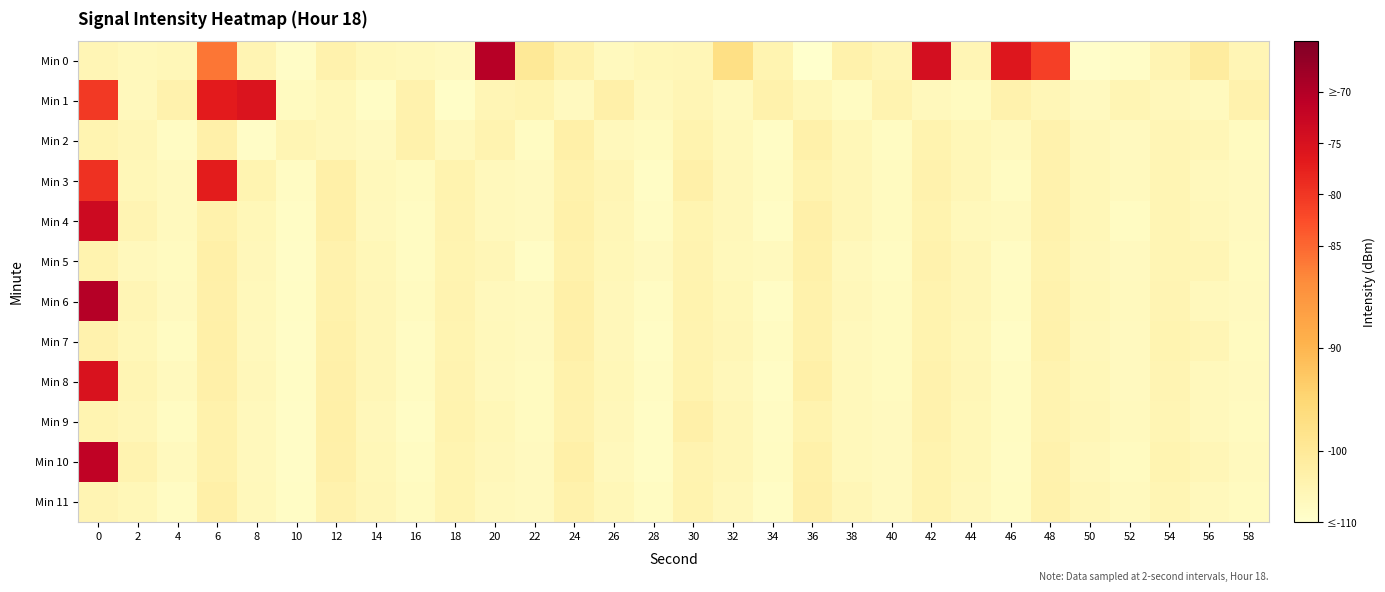

Reading right to left, transcribe all the data shown in this chart.

Min 0: 58=-113.9	56=-111.0	54=-113.6	52=-116.1	50=-116.5	48=-86.0	46=-80.9	44=-113.9	42=-79.4	40=-114.0	38=-112.6	36=-116.9	34=-113.4	32=-107.4	30=-114.1	28=-114.3	26=-115.0	24=-112.7	22=-110.0	20=-75.4	18=-115.2	16=-114.8	14=-114.4	12=-112.9	10=-116.2	8=-113.7	6=-91.4	4=-114.3	2=-114.7	0=-114.0
Min 1: 58=-112.9	56=-115.0	54=-114.6	52=-113.7	50=-115.3	48=-114.1	46=-112.8	44=-115.5	42=-114.9	40=-113.2	38=-115.7	36=-114.4	34=-112.6	32=-115.1	30=-113.9	28=-114.8	26=-112.3	24=-115.2	22=-113.5	20=-114.0	18=-116.4	16=-112.8	14=-116.1	12=-114.4	10=-115.4	8=-80.6	6=-81.9	4=-112.9	2=-114.9	0=-85.3
Min 2: 58=-115.5	56=-114.1	54=-113.9	52=-115.3	50=-114.6	48=-112.8	46=-115.1	44=-114.4	42=-113.1	40=-115.7	38=-114.3	36=-112.5	34=-115.9	32=-114.7	30=-113.0	28=-115.4	26=-114.8	24=-112.1	22=-115.6	20=-113.3	18=-114.9	16=-112.7	14=-115.2	12=-114.5	10=-113.8	8=-116.1	6=-112.4	4=-115.8	2=-114.2	0=-113.5
Min 3: 58=-115.3	56=-114.9	54=-113.7	52=-115.0	50=-114.4	48=-112.9	46=-115.6	44=-114.1	42=-112.8	40=-115.4	38=-114.2	36=-113.0	34=-115.7	32=-114.5	30=-112.3	28=-115.9	26=-114.0	24=-112.6	22=-115.2	20=-114.8	18=-113.1	16=-115.5	14=-114.7	12=-112.2	10=-115.8	8=-113.4	6=-82.1	4=-115.1	2=-114.3	0=-84.5
Min 4: 58=-115.2	56=-114.5	54=-113.8	52=-115.7	50=-114.3	48=-112.8	46=-115.1	44=-114.7	42=-113.0	40=-115.5	38=-114.2	36=-112.4	34=-115.9	32=-114.6	30=-113.4	28=-115.8	26=-114.1	24=-112.5	22=-115.3	20=-114.9	18=-113.2	16=-115.6	14=-114.8	12=-112.1	10=-116.0	8=-114.4	6=-112.7	4=-115.0	2=-113.6	0=-78.3
Min 5: 58=-115.5	56=-114.0	54=-113.7	52=-115.3	50=-114.5	48=-113.0	46=-115.8	44=-114.2	42=-112.8	40=-115.6	38=-114.9	36=-112.5	34=-115.1	32=-114.7	30=-113.3	28=-115.2	26=-114.4	24=-112.7	22=-115.9	20=-114.1	18=-113.5	16=-115.7	14=-114.3	12=-112.9	10=-116.2	8=-114.6	6=-112.2	4=-115.4	2=-114.8	0=-113.1
Min 6: 58=-115.3	56=-114.9	54=-113.6	52=-115.0	50=-114.4	48=-112.9	46=-115.7	44=-114.2	42=-113.0	40=-115.4	38=-114.5	36=-112.7	34=-115.9	32=-114.3	30=-113.1	28=-115.8	26=-114.6	24=-112.2	22=-115.1	20=-114.8	18=-113.3	16=-115.5	14=-114.1	12=-112.6	10=-116.0	8=-114.7	6=-112.4	4=-115.2	2=-113.9	0=-75.2
Min 7: 58=-115.4	56=-114.0	54=-113.5	52=-115.2	50=-114.6	48=-112.7	46=-115.9	44=-114.3	42=-113.1	40=-115.5	38=-114.8	36=-112.6	34=-115.7	32=-114.1	30=-113.2	28=-116.0	26=-114.5	24=-112.3	22=-115.3	20=-114.7	18=-113.4	16=-115.8	14=-114.2	12=-112.5	10=-116.1	8=-114.9	6=-112.1	4=-115.6	2=-114.4	0=-112.8
Min 8: 58=-115.3	56=-114.9	54=-113.6	52=-115.2	50=-114.4	48=-113.3	46=-115.7	44=-114.2	42=-112.9	40=-115.5	38=-114.7	36=-112.1	34=-116.0	32=-114.5	30=-113.0	28=-115.8	26=-114.3	24=-112.7	22=-115.4	20=-114.8	18=-113.2	16=-115.6	14=-114.1	12=-112.4	10=-115.9	8=-114.6	6=-112.3	4=-115.1	2=-113.7	0=-80.1
Min 9: 58=-115.4	56=-114.9	54=-113.7	52=-115.1	50=-114.1	48=-113.2	46=-115.6	44=-114.4	42=-112.9	40=-115.3	38=-114.7	36=-113.0	34=-115.8	32=-114.2	30=-112.4	28=-116.0	26=-114.6	24=-112.8	22=-115.5	20=-114.3	18=-113.1	16=-115.9	14=-114.5	12=-112.2	10=-116.1	8=-114.8	6=-112.6	4=-115.7	2=-114.1	0=-113.4
Min 10: 58=-115.1	56=-114.2	54=-113.4	52=-115.4	50=-114.5	48=-112.8	46=-115.8	44=-114.3	42=-113.0	40=-115.2	38=-114.7	36=-112.5	34=-115.6	32=-114.1	30=-113.3	28=-115.9	26=-114.8	24=-112.1	22=-115.3	20=-114.6	18=-113.5	16=-115.7	14=-114.4	12=-112.3	10=-116.2	8=-114.9	6=-112.7	4=-115.0	2=-113.2	0=-76.5
Min 11: 58=-115.4	56=-114.9	54=-113.8	52=-115.0	50=-114.1	48=-112.7	46=-115.6	44=-114.5	42=-113.0	40=-115.3	38=-114.2	36=-112.4	34=-115.9	32=-114.6	30=-113.1	28=-115.7	26=-114.4	24=-112.6	22=-115.2	20=-114.8	18=-113.4	16=-115.5	14=-114.1	12=-112.9	10=-116.0	8=-114.7	6=-112.2	4=-115.8	2=-114.3	0=-113.6